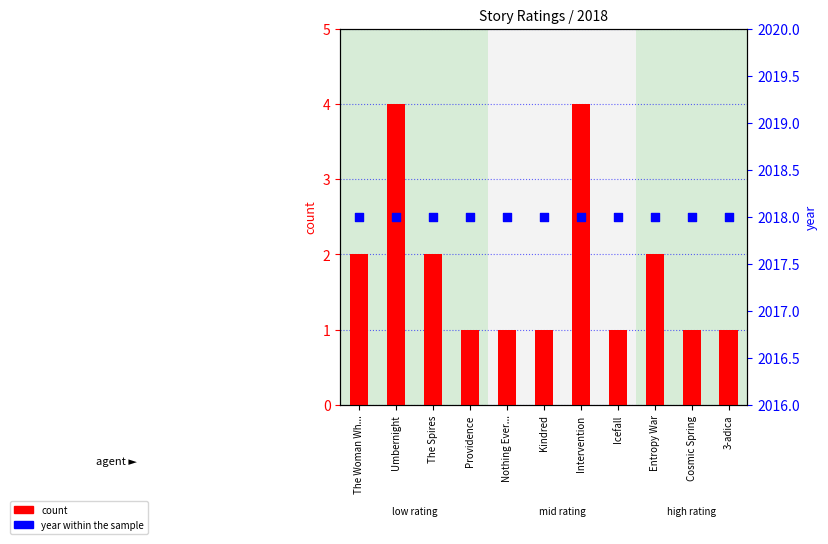

Which series has the largest total across all categories?

year